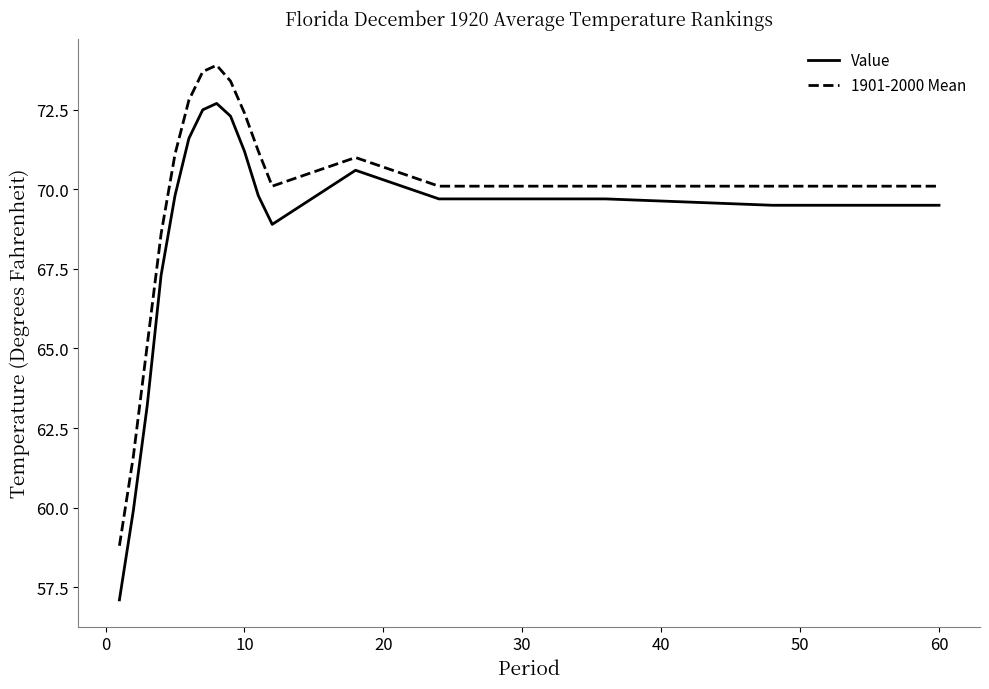

Which series has the largest total across all categories?

1901-2000 Mean